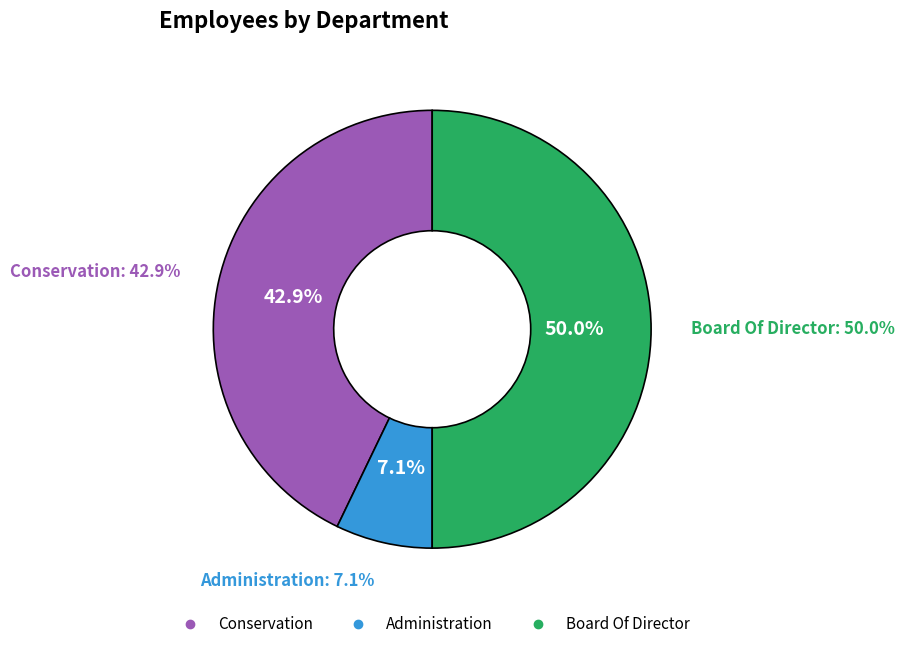

True or false: Board Of Director accounts for 50% of the total.

True